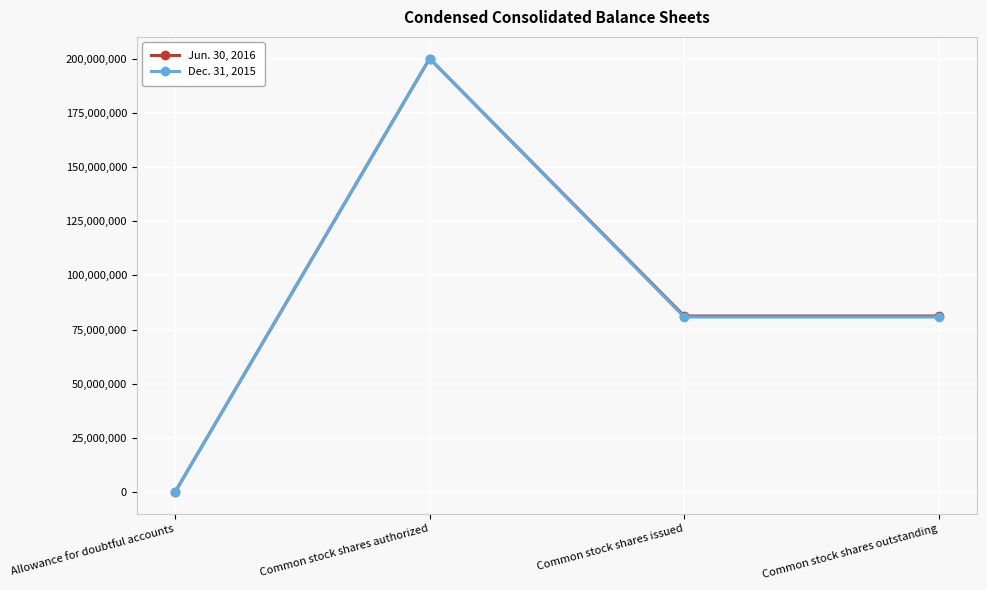

What position from the right is Common stock shares authorized?

3